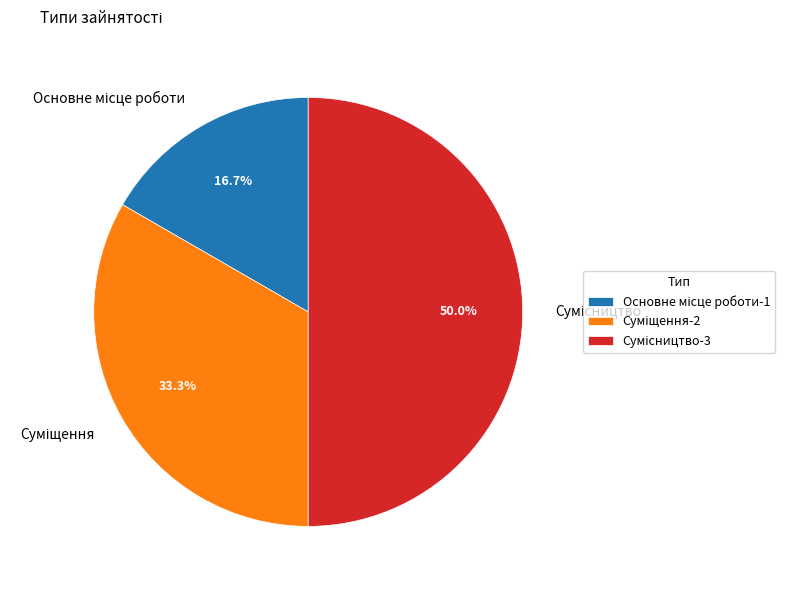

Combined, what portion of the pie is Сумісництво and Суміщення?

83.3%